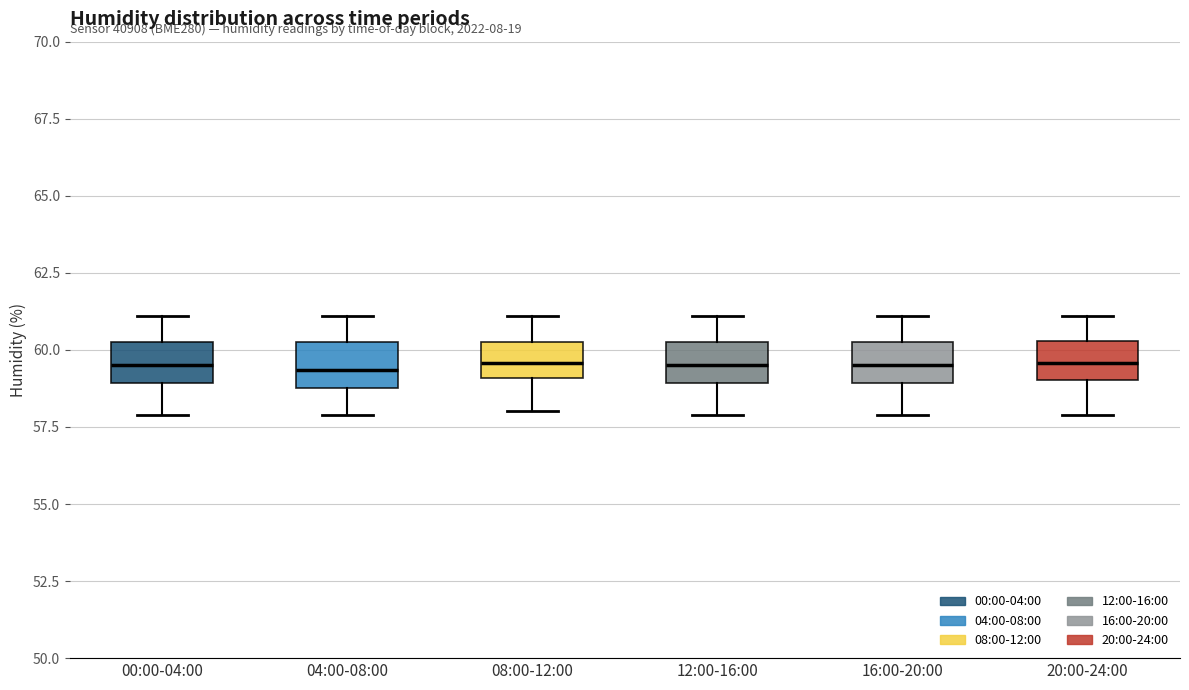

Reading left to right, read every box against the y-axis: the position of its median line, the range the box covers, and the ends of its whiskers. The values are not printed on the chart, so give them approximately, as read against the axis.

00:00-04:00: median 59.5, box 59.0 to 60.5, whiskers 58.0 to 61.0
04:00-08:00: median 59.5, box 59.0 to 60.5, whiskers 58.0 to 61.0
08:00-12:00: median 59.5, box 59.0 to 60.5, whiskers 58.0 to 61.0
12:00-16:00: median 59.5, box 59.0 to 60.5, whiskers 58.0 to 61.0
16:00-20:00: median 59.5, box 59.0 to 60.5, whiskers 58.0 to 61.0
20:00-24:00: median 59.5, box 59.0 to 60.5, whiskers 58.0 to 61.0